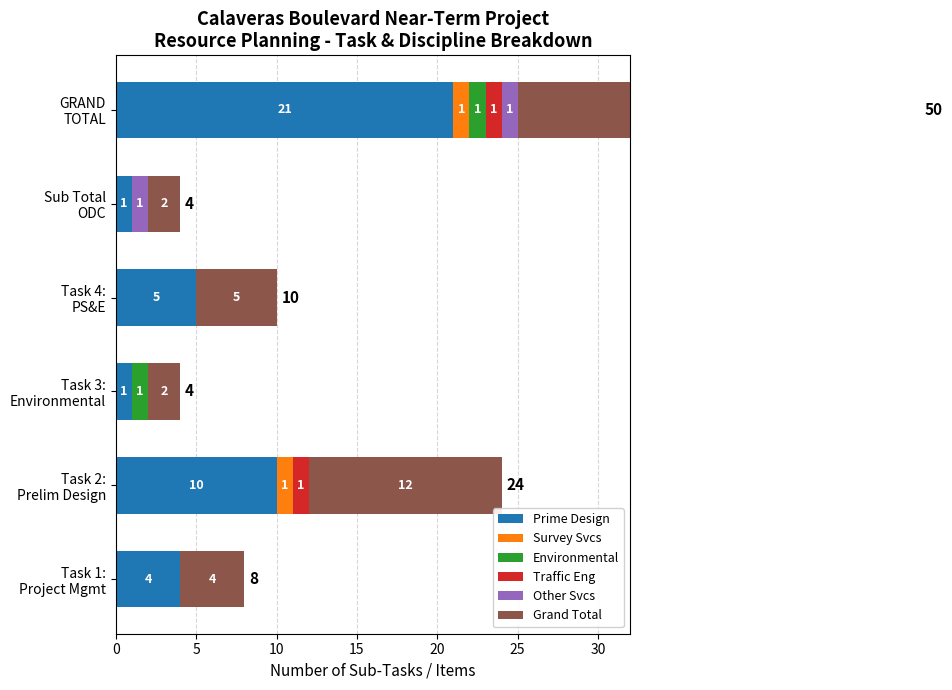

What is the difference between the maximum and minimum values in the Environmental series?

1